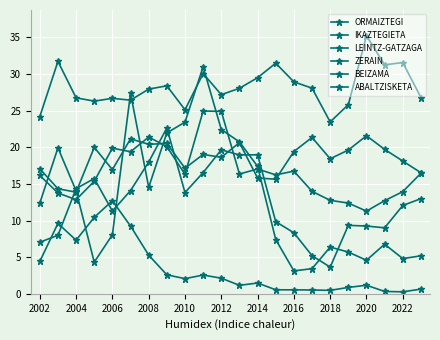

Which series has the widest spread of values?

BEIZAMA